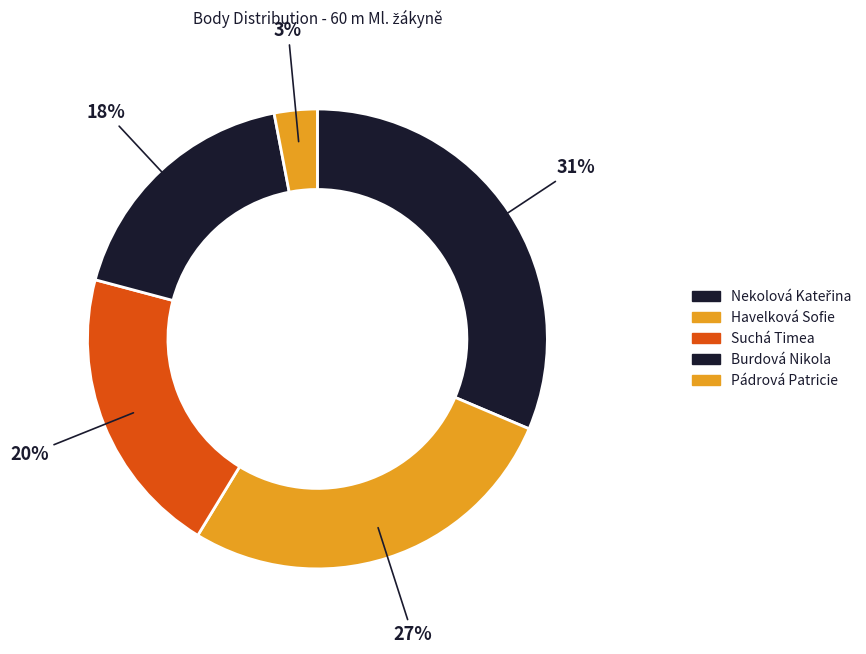

Is it true that Havelková Sofie is 27% of the pie?

True